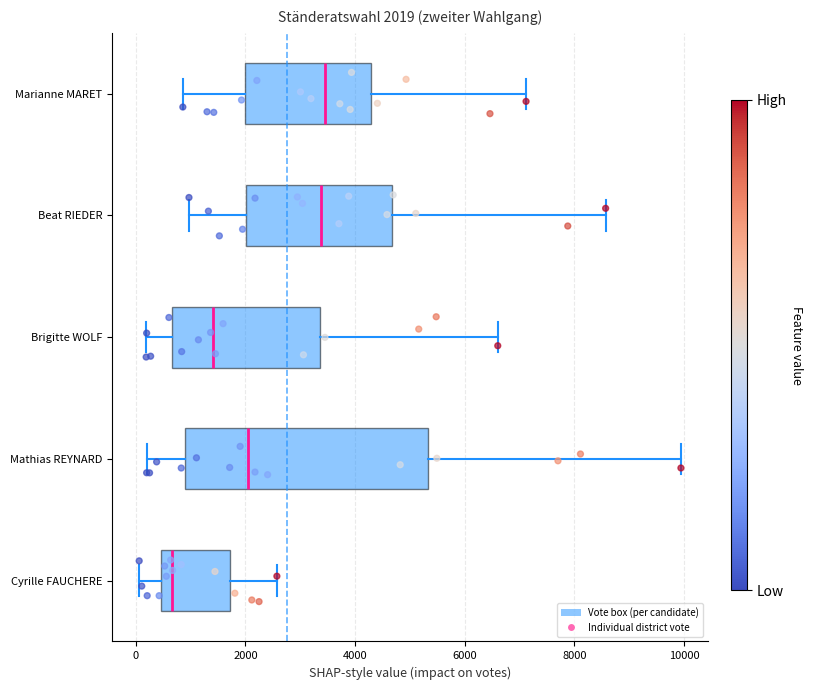

Which box's median line is the furthest to the left?

Cyrille FAUCHERE